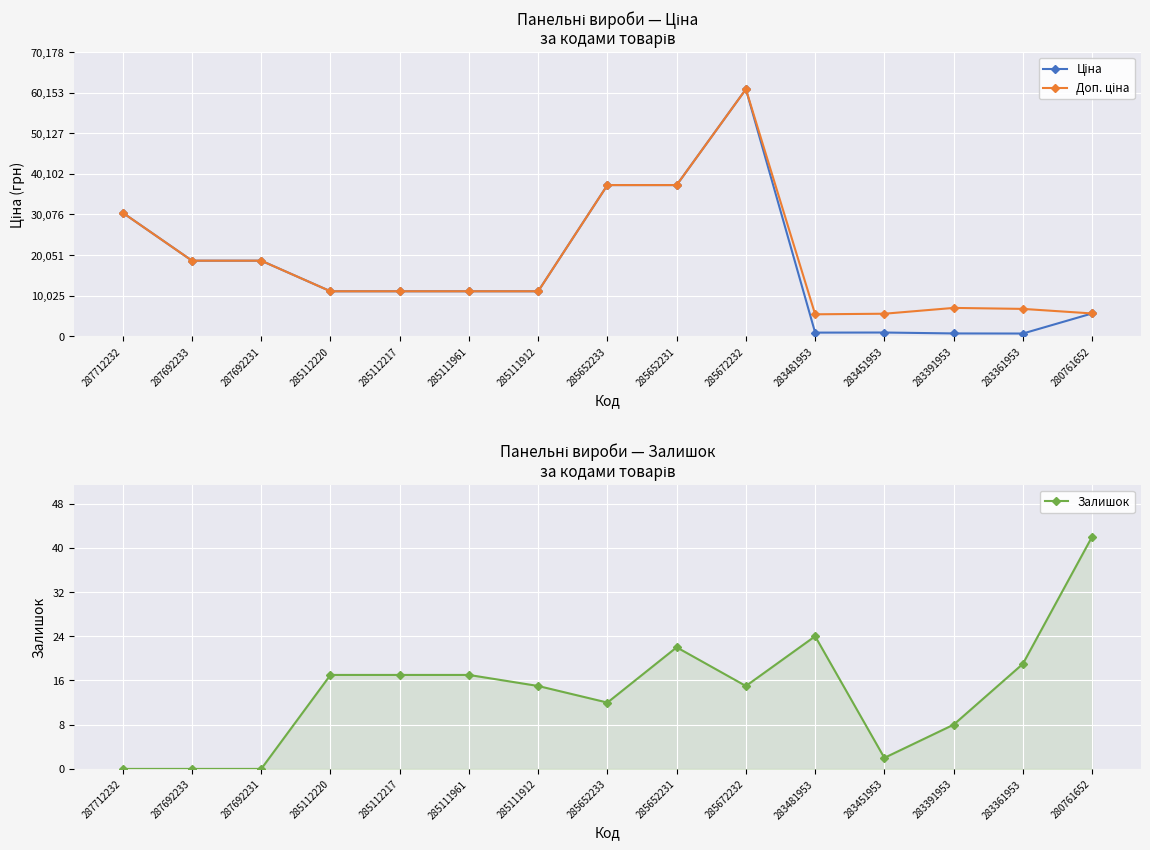

What is the minimum value for Ціна?

676.4